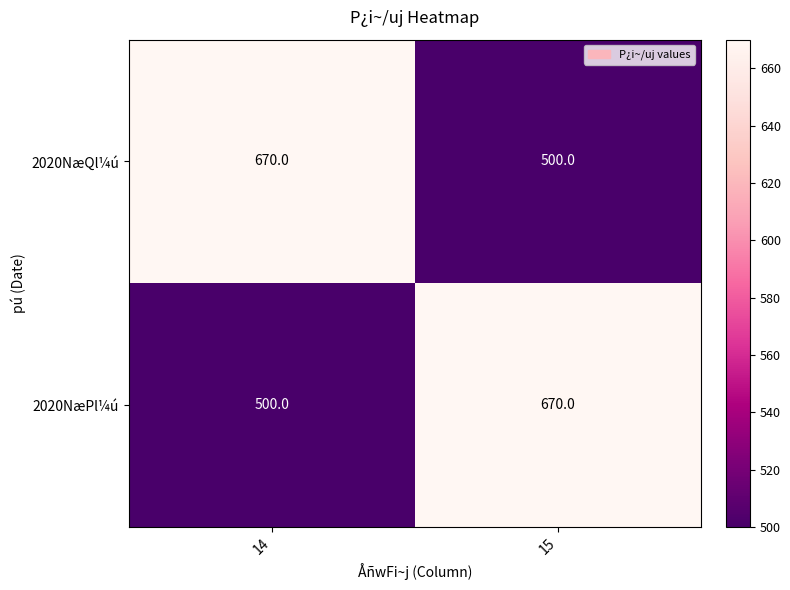

What is the spread (max minus min) of values at 14?

170